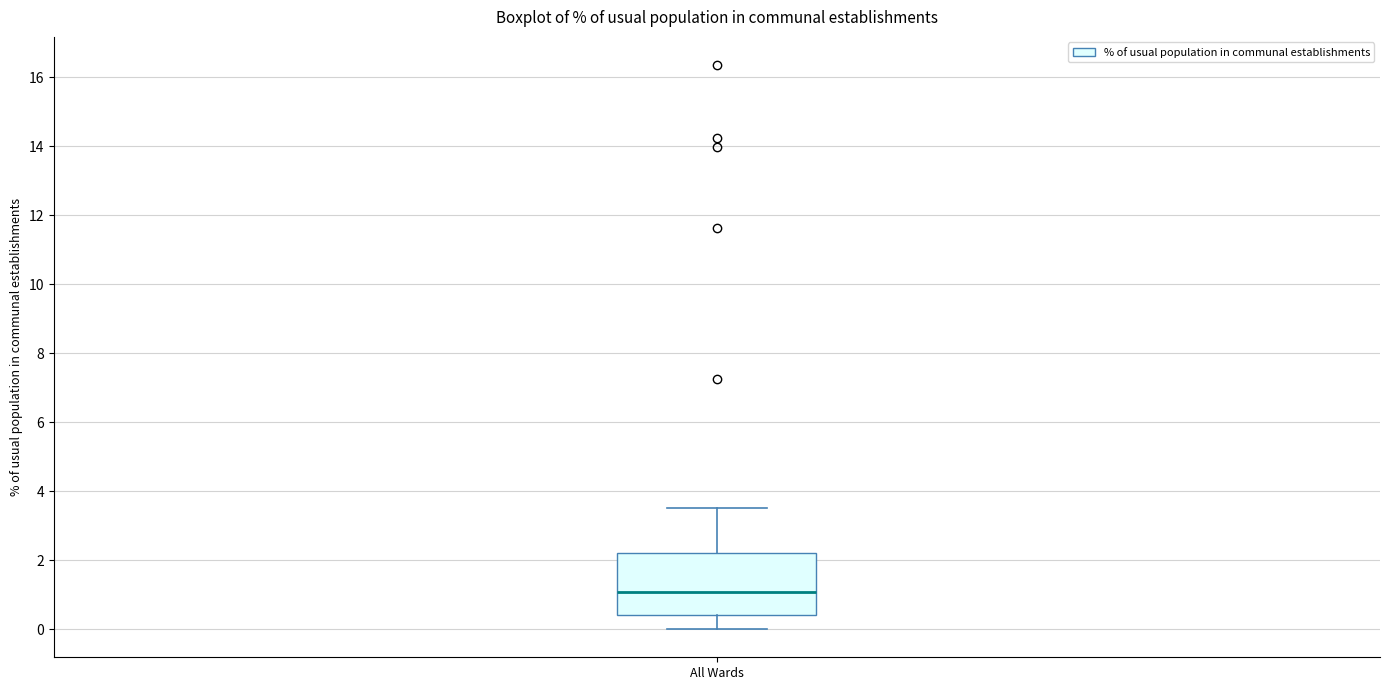

Read this box plot against the y-axis: the position of the median line, the range covered by the box, and the ends of both whiskers. The values are not printed on the chart, so give them approximately, as read against the axis.

median 1.0, box 0.4 to 2.2, whiskers 0.0 to 3.6